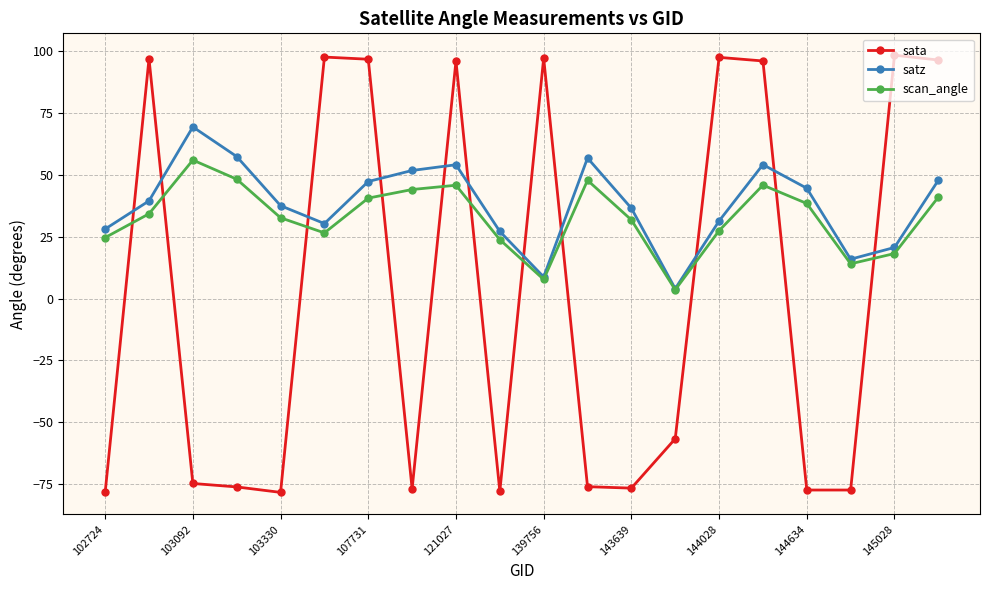

How many lines are shown in the chart?

3